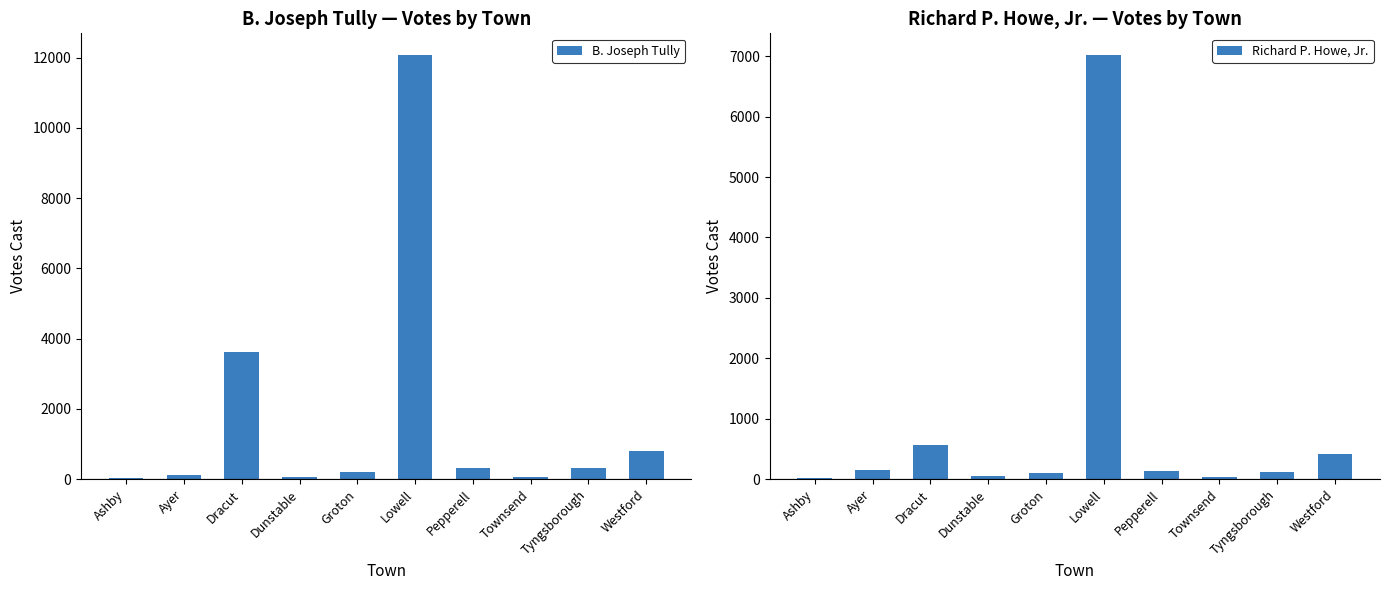

What is the difference between the maximum and minimum values in the Richard P. Howe, Jr. series?

7006